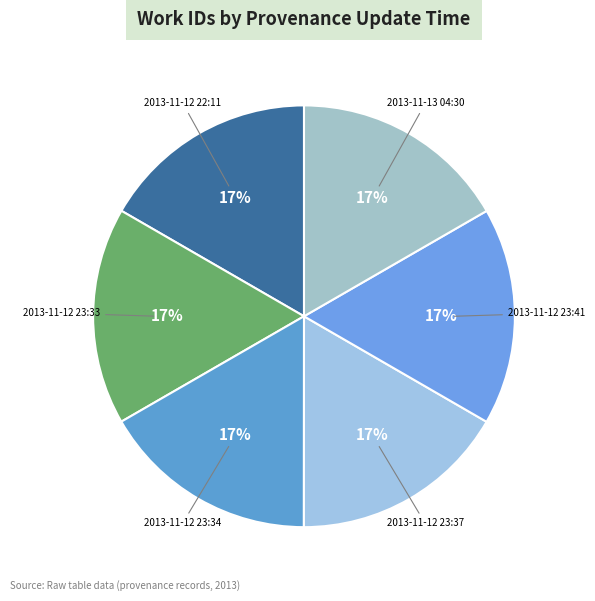

The 2013-11-12 23:41 slice represents 17% of the pie. True or false?

True